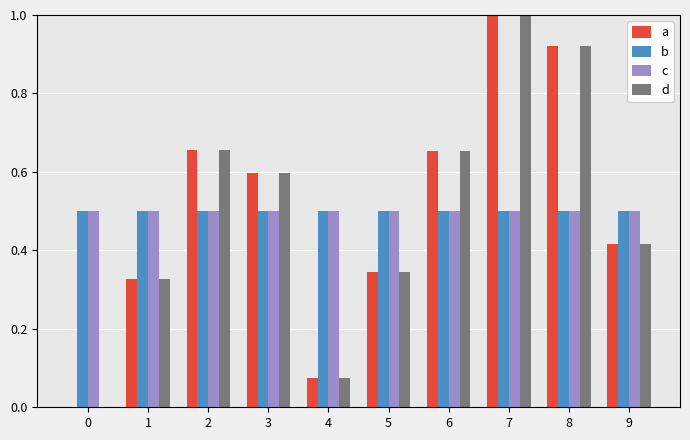

Is it true that b equals 0.5 at 4?

True